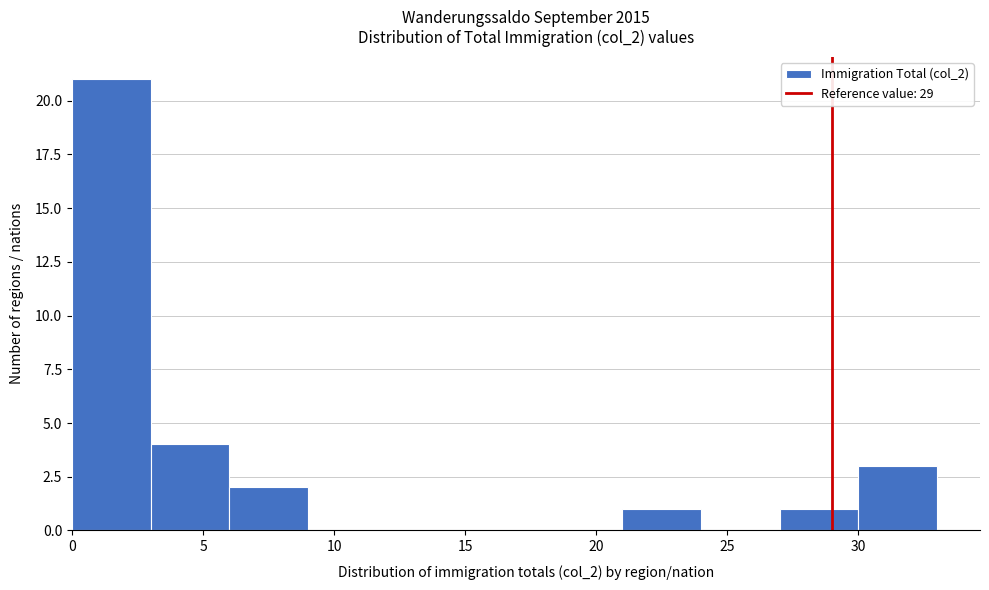

Reading left to right, list every bar in this chart as the range it spans on the x-axis followed by its height. The values are not printed on the chart, so give them approximately, as read against the axis.

0 to 3: 21
3 to 6: 4
6 to 9: 2
9 to 12: 0
12 to 15: 0
15 to 18: 0
18 to 21: 0
21 to 24: 1
24 to 27: 0
27 to 30: 1
30 to 33: 3